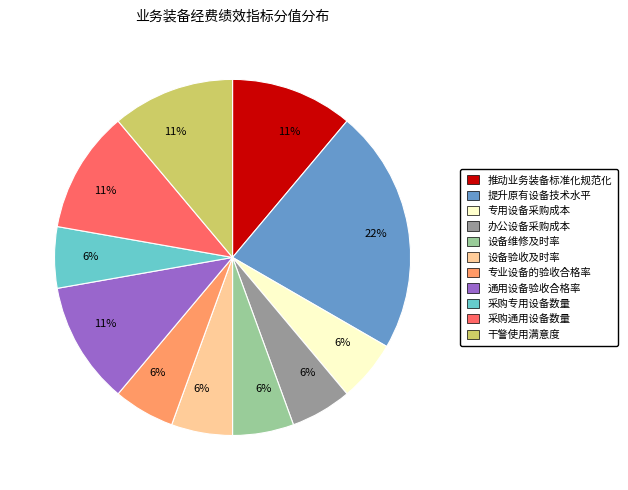

Does any single category account for the majority?

No